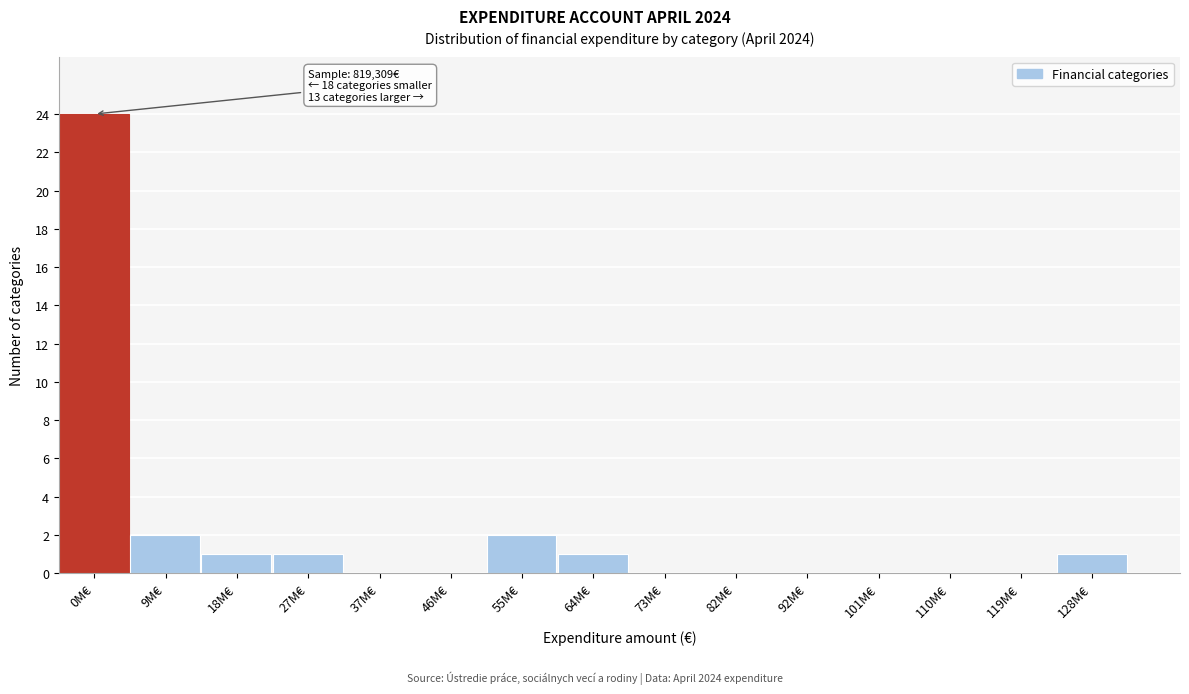

Reading right to left, extract all data points from this chart.

128M€=1	119M€=0	110M€=0	101M€=0	92M€=0	82M€=0	73M€=0	64M€=1	55M€=2	46M€=0	37M€=0	27M€=1	18M€=1	9M€=2	0M€=24